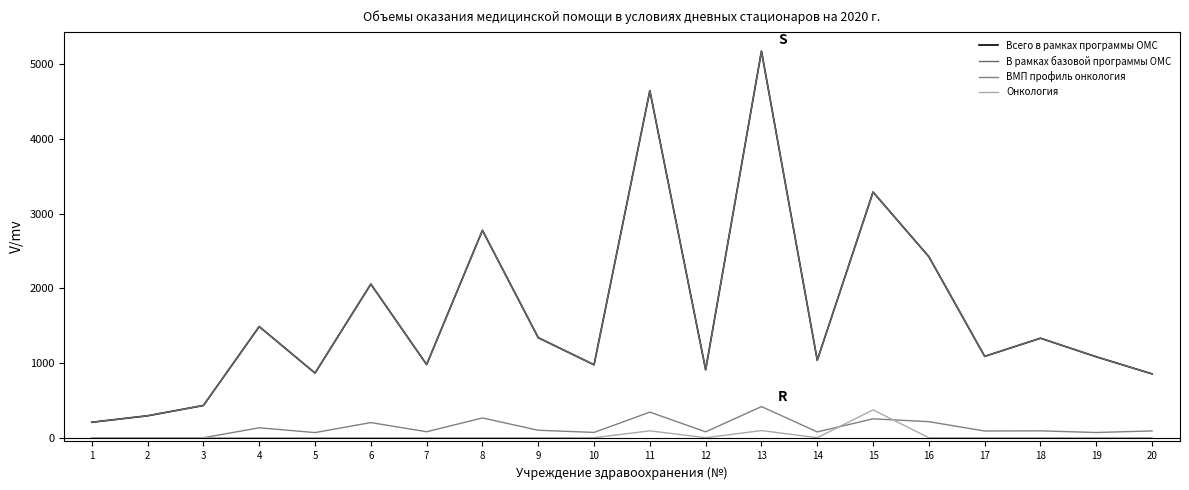

What is the difference between the maximum and minimum values in the ВМП профиль онкология series?

417